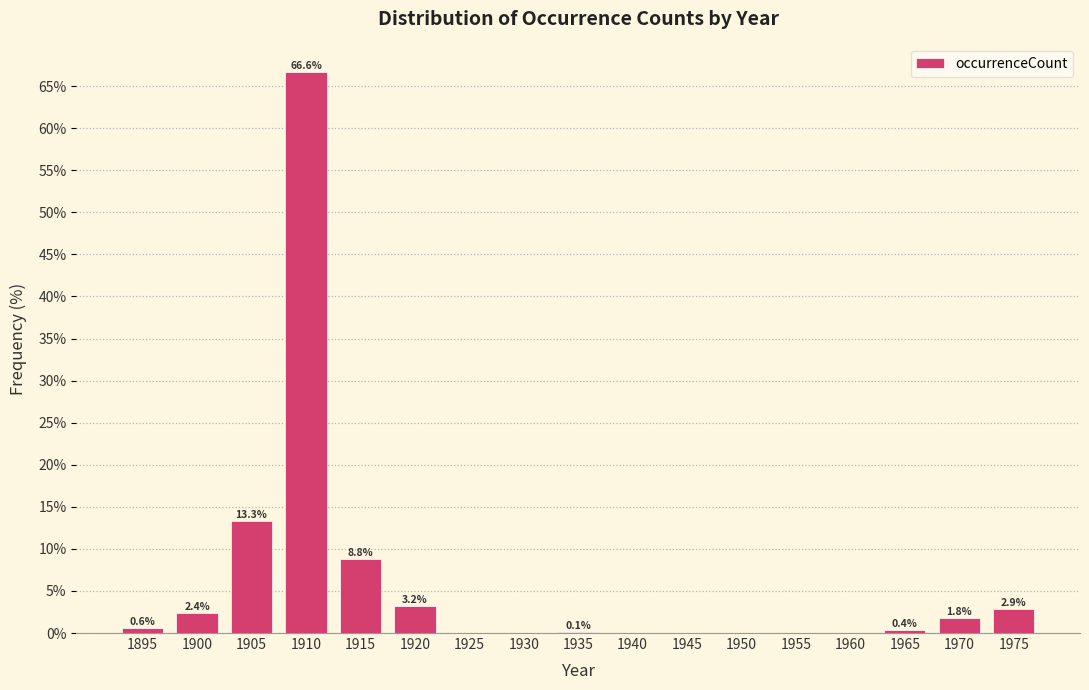

Reading left to right, transcribe all the data shown in this chart.

1895=0.6	1900=2.4	1905=13.3	1910=66.6	1915=8.8	1920=3.2	1925=0.0	1930=0.0	1935=0.1	1940=0.0	1945=0.0	1950=0.0	1955=0.0	1960=0.0	1965=0.4	1970=1.8	1975=2.9